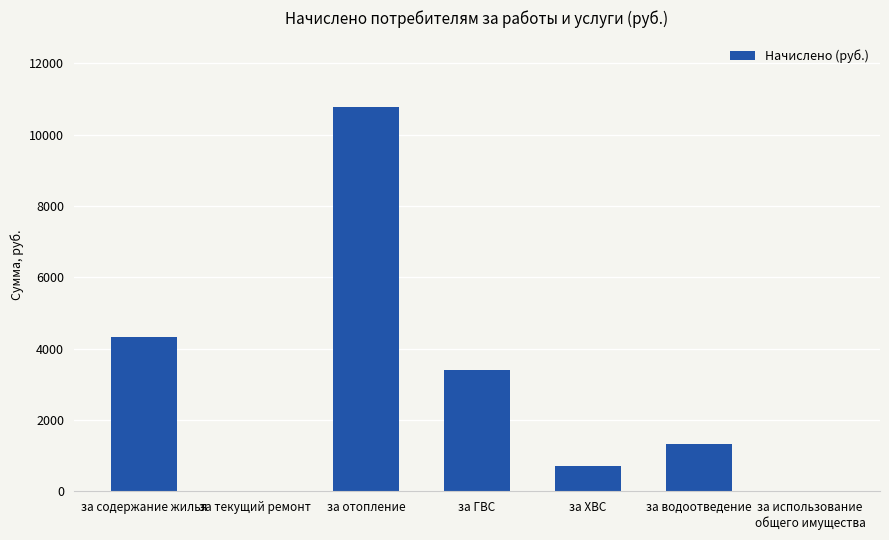

What is the maximum value shown in the chart?

10776.4